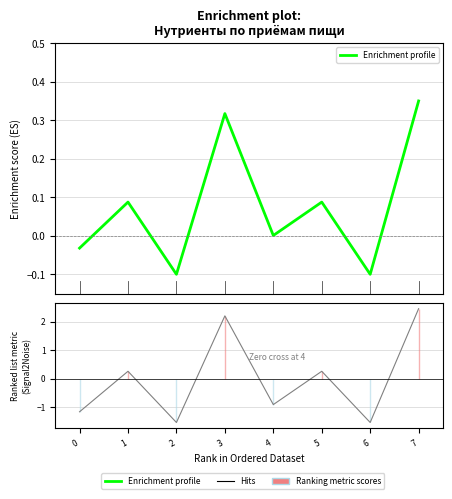

At which category is the sum across all series the highest?

7